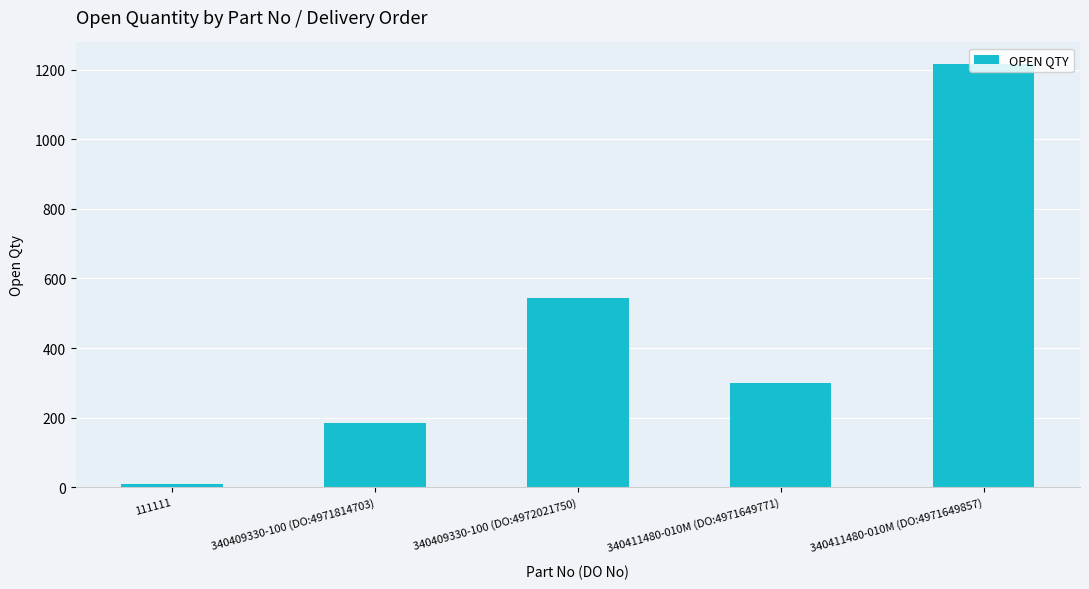

Rank the categories by value from lowest to highest.

111111, 340409330-100 (DO:4971814703), 340411480-010M (DO:4971649771), 340409330-100 (DO:4972021750), 340411480-010M (DO:4971649857)